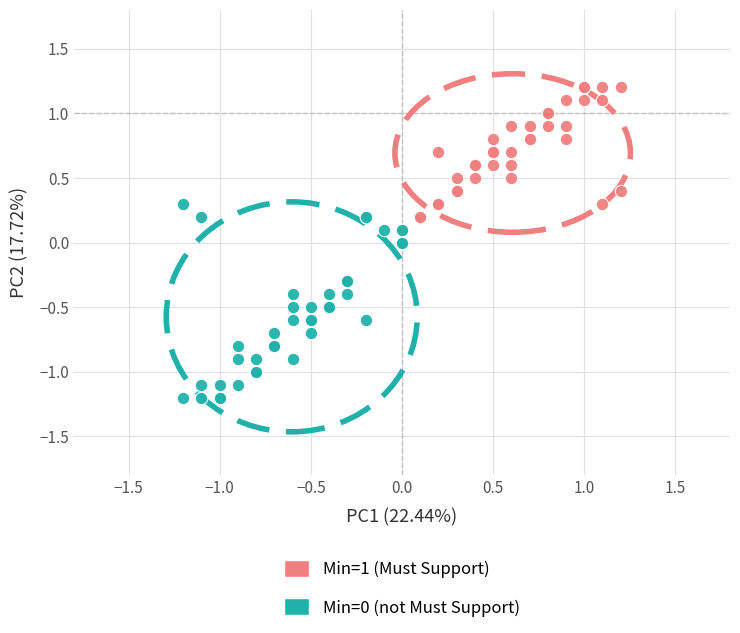

What are all the series names shown in the legend?

Min=1 (Must Support), Min=0 (not Must Support)